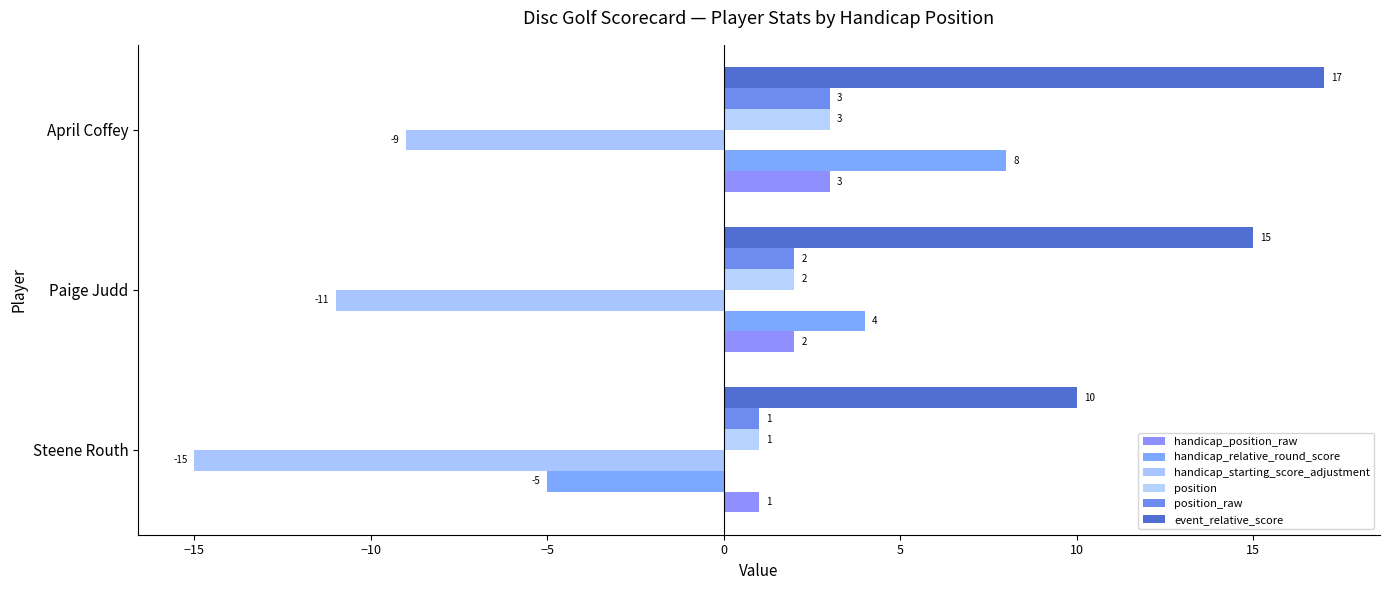

At which label is position closest to 2?

Paige Judd